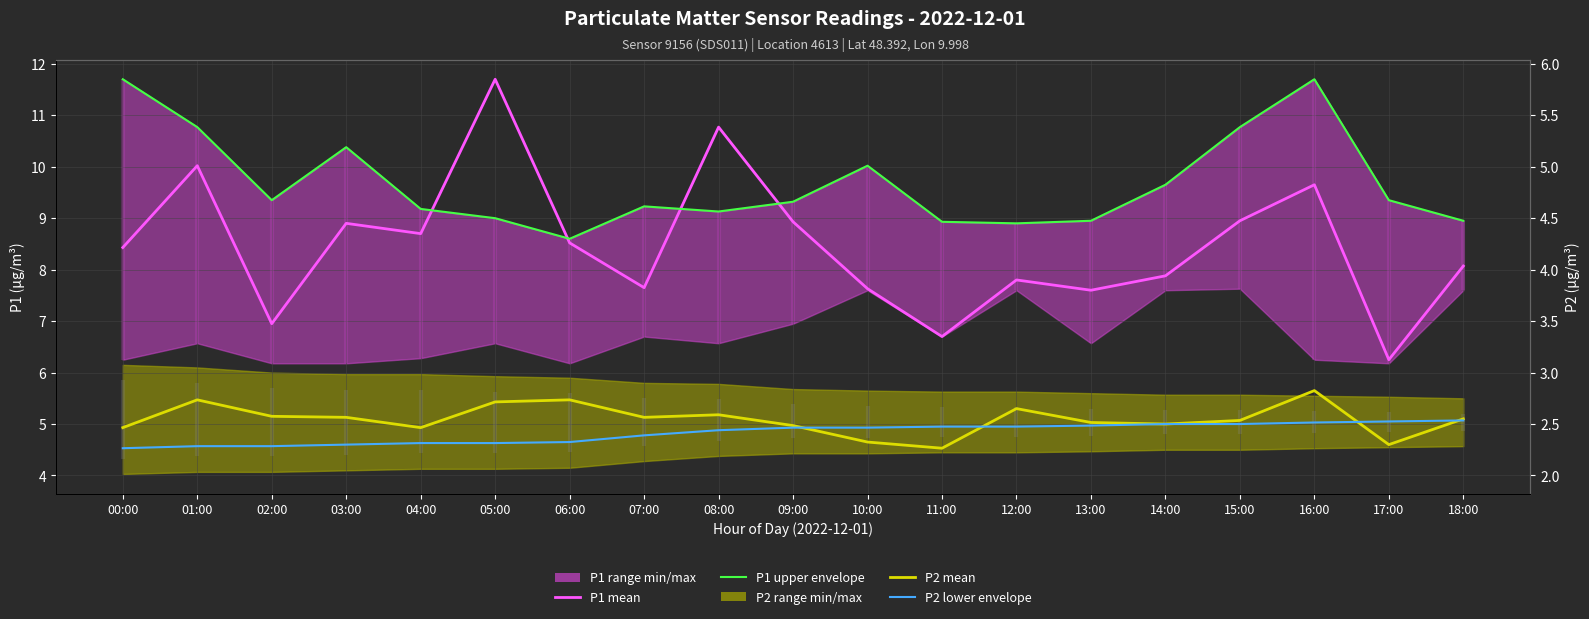

True or false: P1 mean and P2 mean intersect in this chart.

False